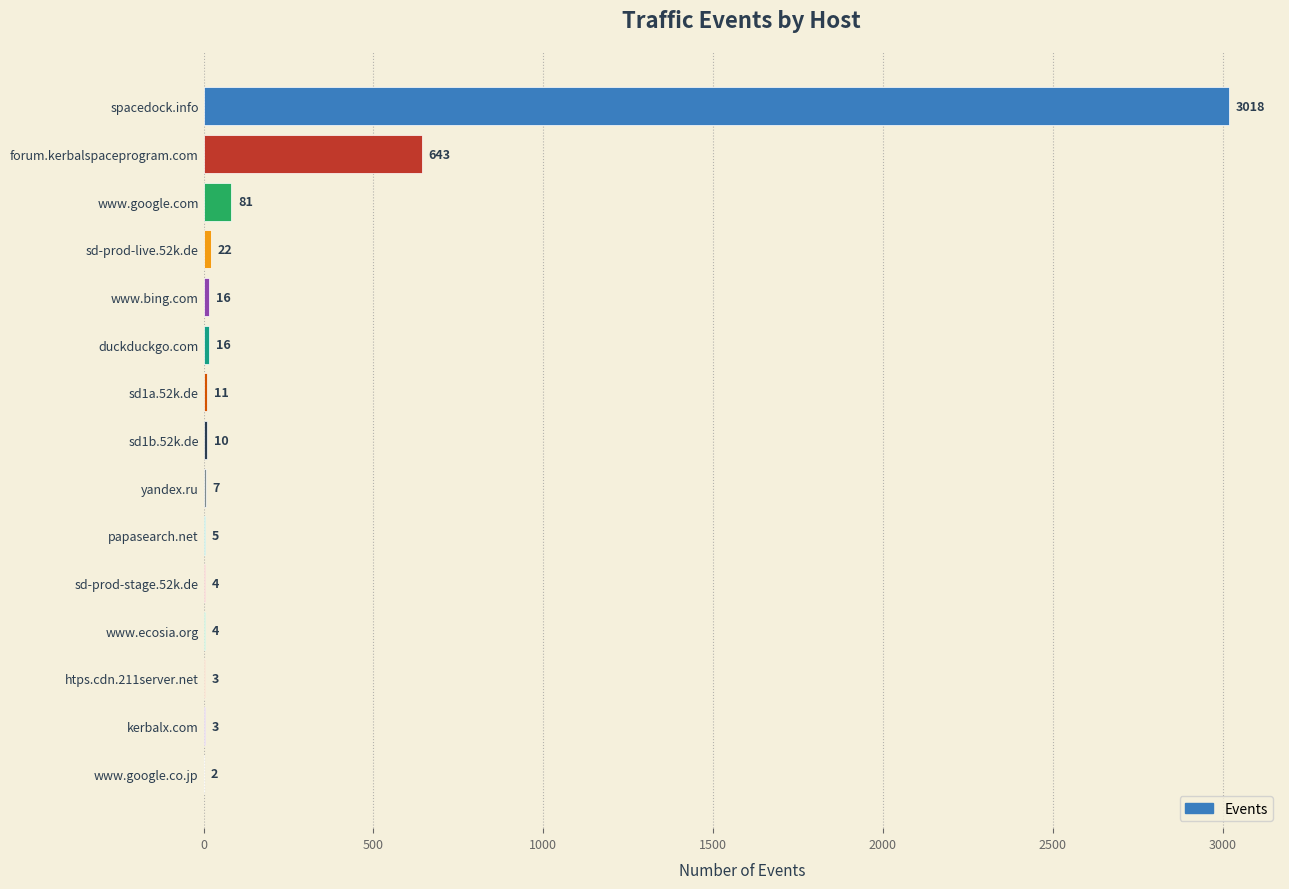

Are the bars grouped side by side (vs. stacked)?

No